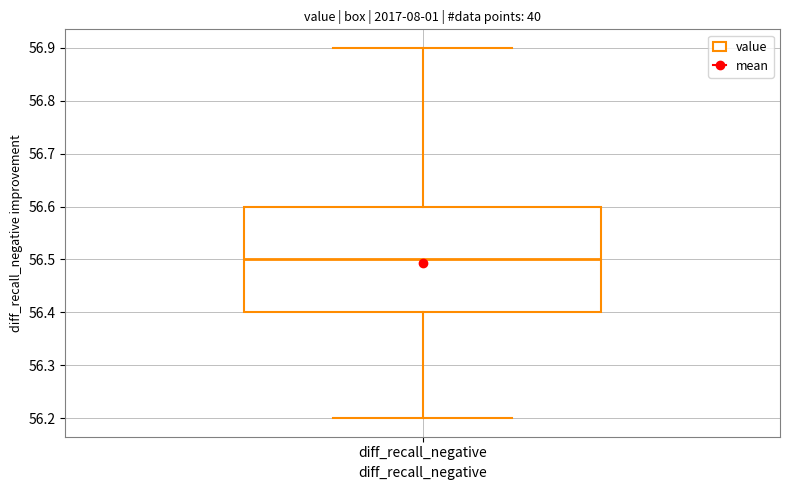

Transcribe this box plot: give where the median line is, the range the box spans, and where the two whiskers end, as read against the y-axis. The values are not printed on the chart, so give them approximately, as read against the axis.

median 56.5, box 56.4 to 56.6, whiskers 56.2 to 56.9